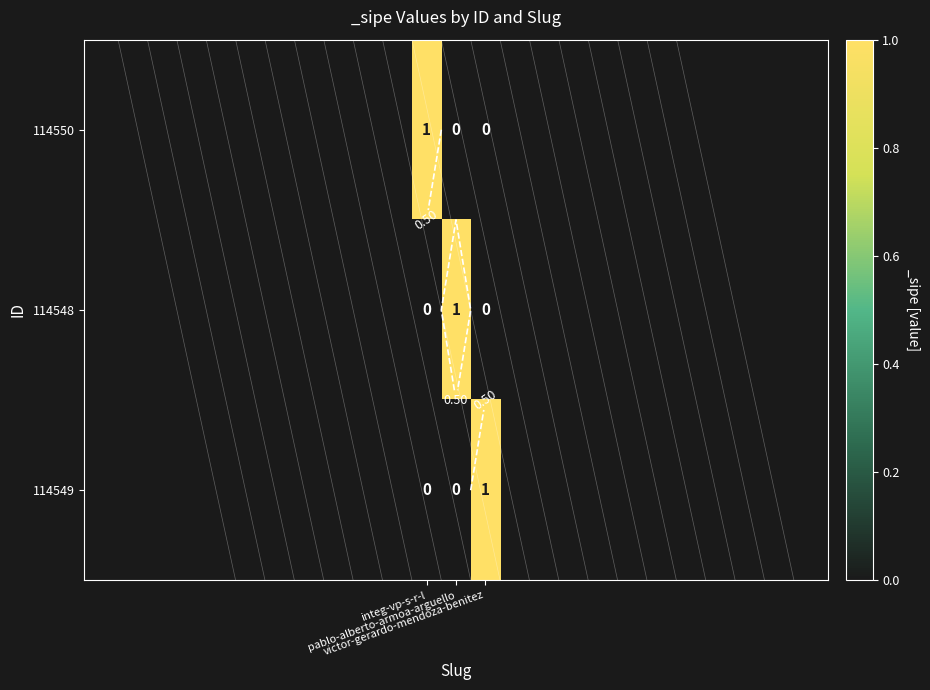

At which label is 114550 closest to 0?

pablo-alberto-armoa-arguello